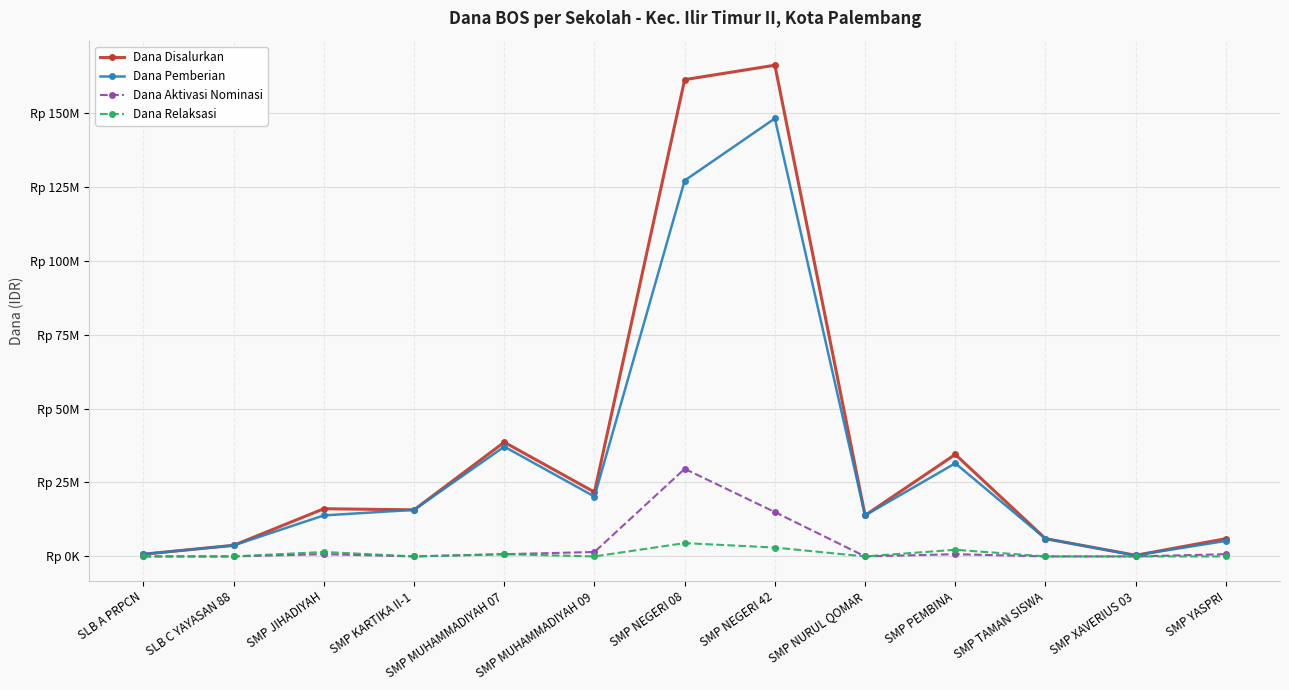

What are all the series names shown in the legend?

Dana Disalurkan, Dana Pemberian, Dana Aktivasi Nominasi, Dana Relaksasi